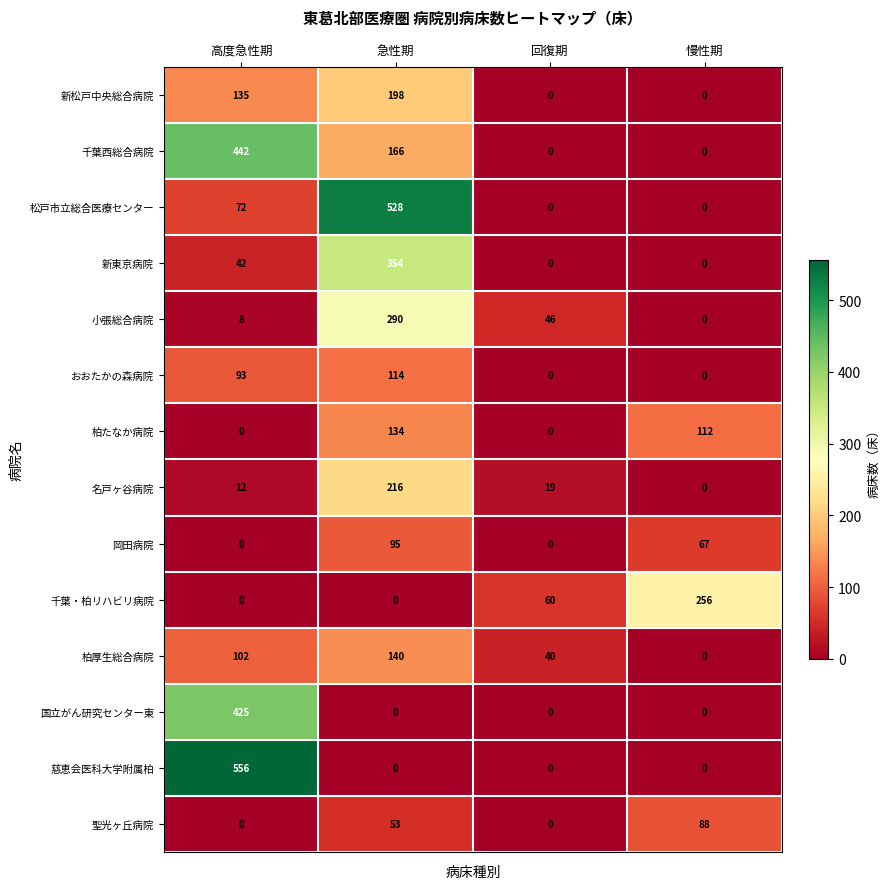

Is it true that 千葉西総合病院 equals -234 at 慢性期?

False